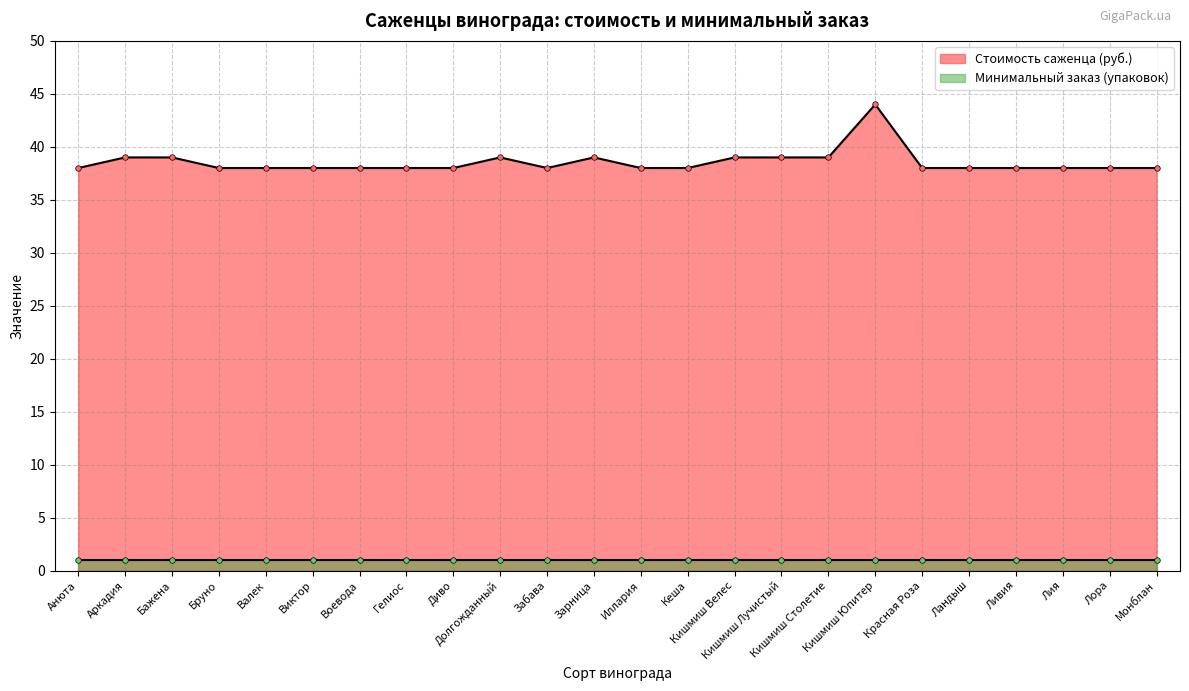

The chart shows a value of 38 at Забава. True or false?

True